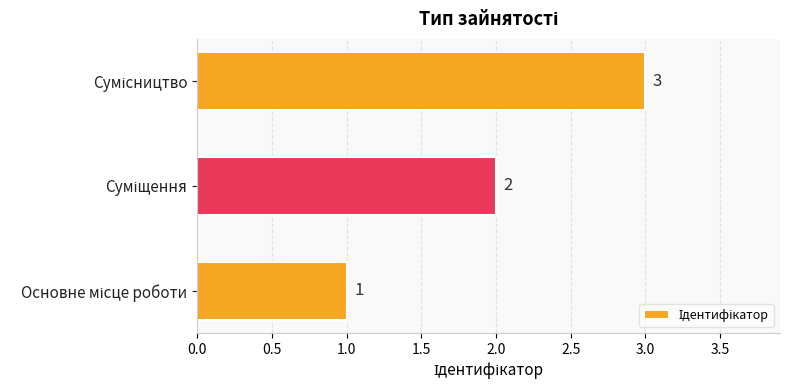

How many values are between 1 and 3?

3